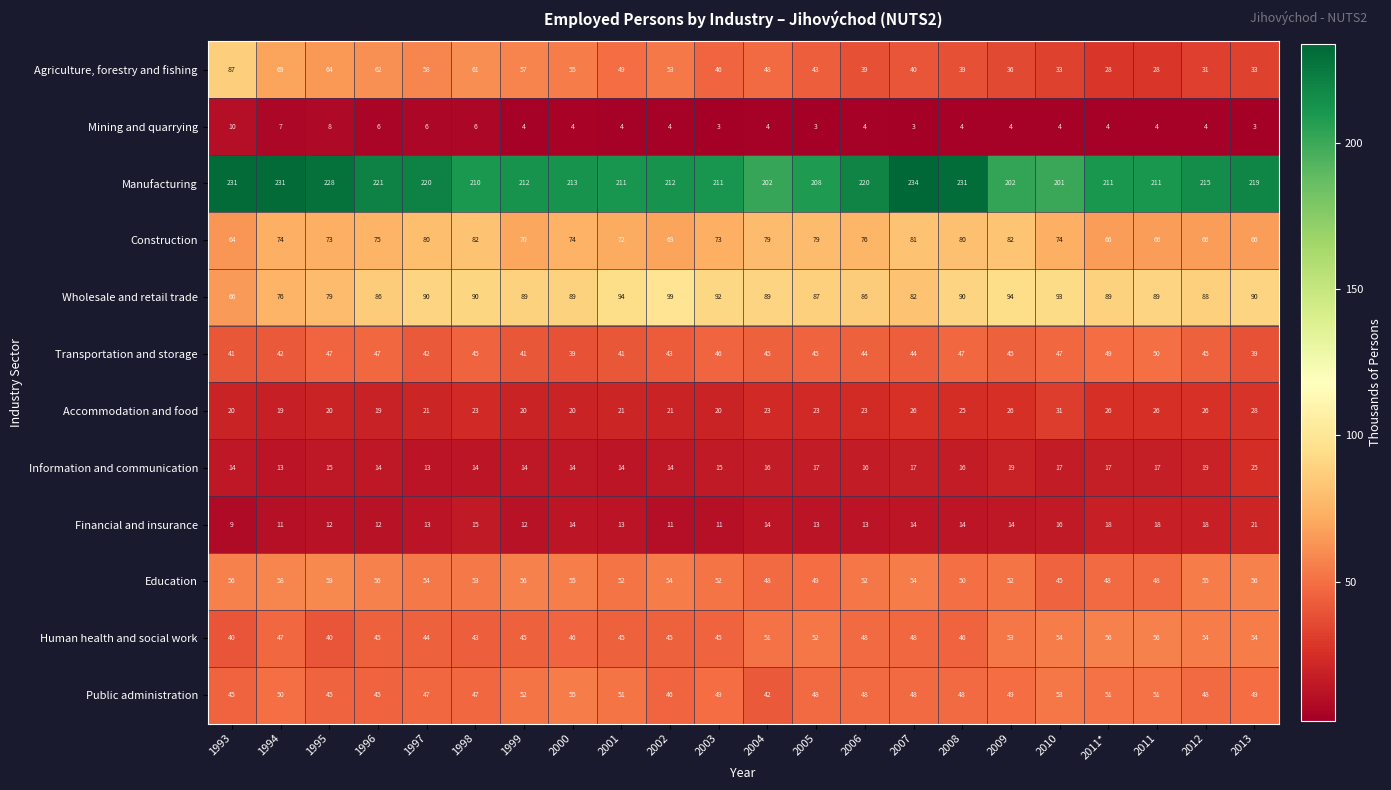

Which category has the lowest value in the Manufacturing series?

2010